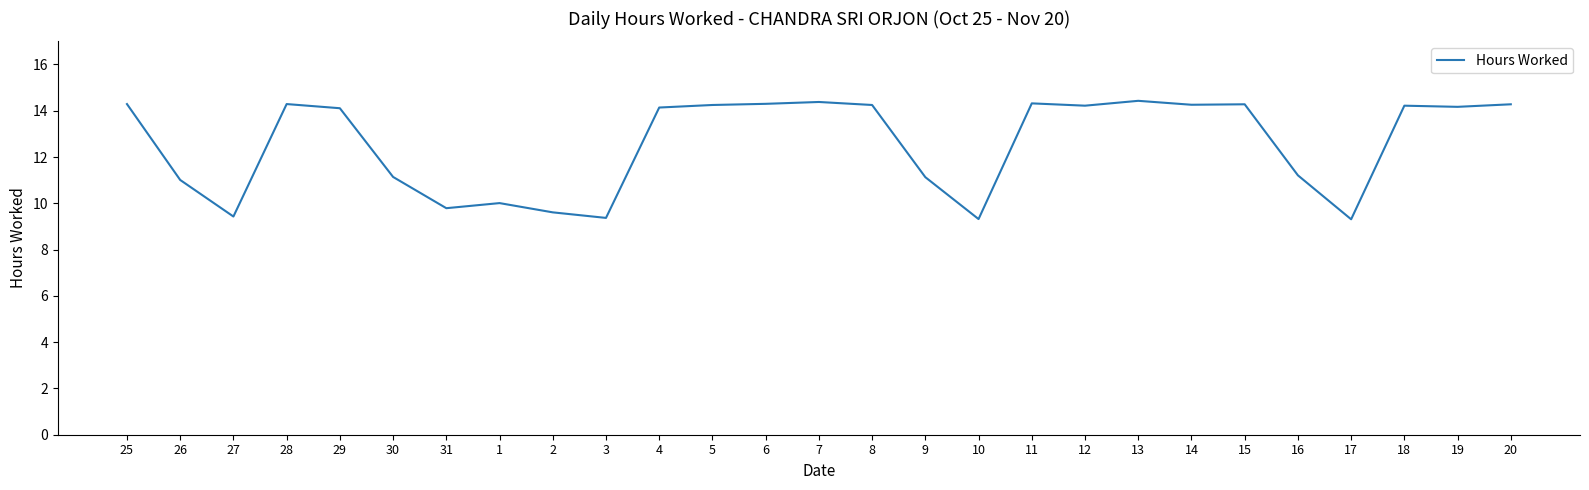

The chart shows a value of 13.7 at 27. True or false?

False